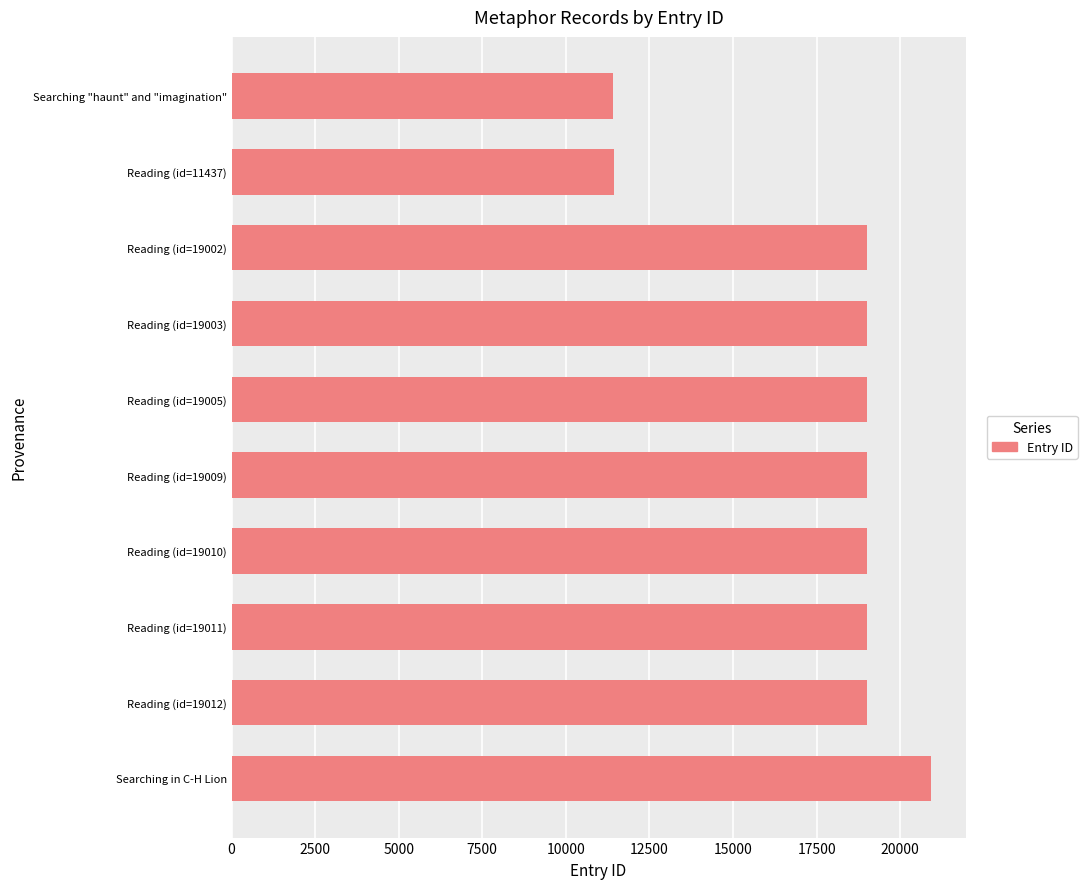

How many values are below 19009?

5